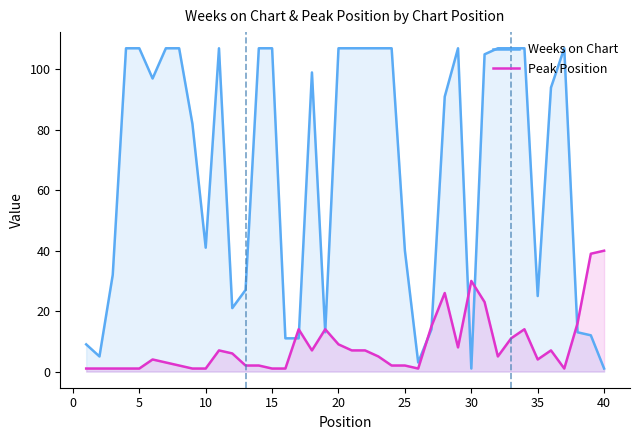

What is the difference between the maximum and second lowest values in the Weeks on Chart series?

106